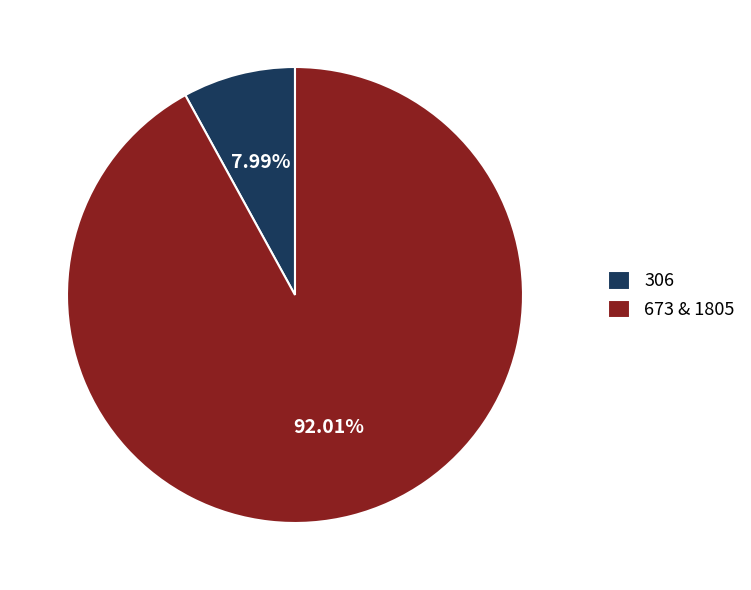

Which has a higher value, 306 or 673 & 1805?

673 & 1805